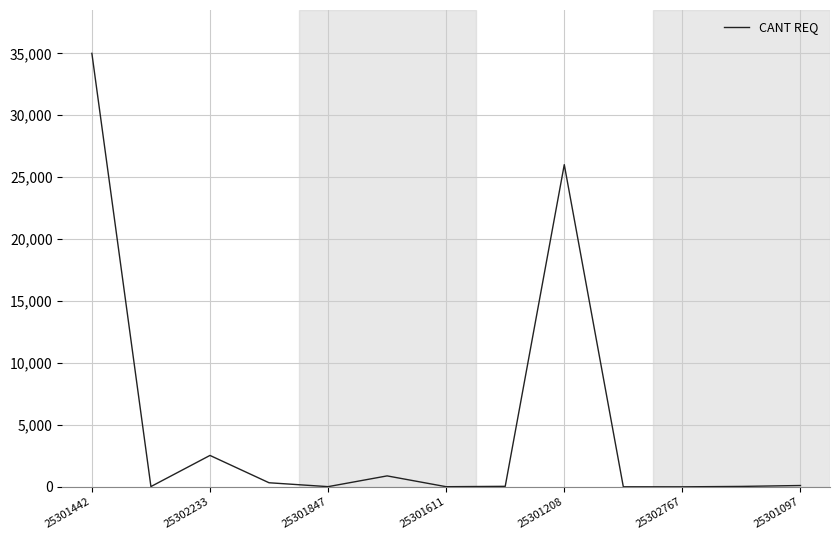

What is the difference between the maximum and minimum values?

34997